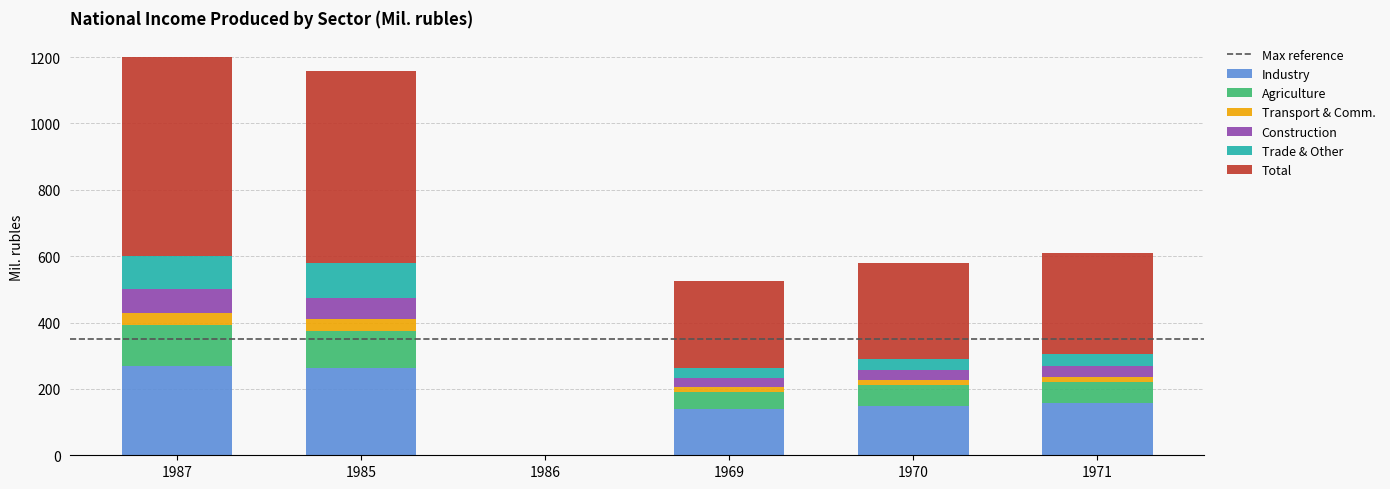

What is the highest value of the Industry series?

268.6